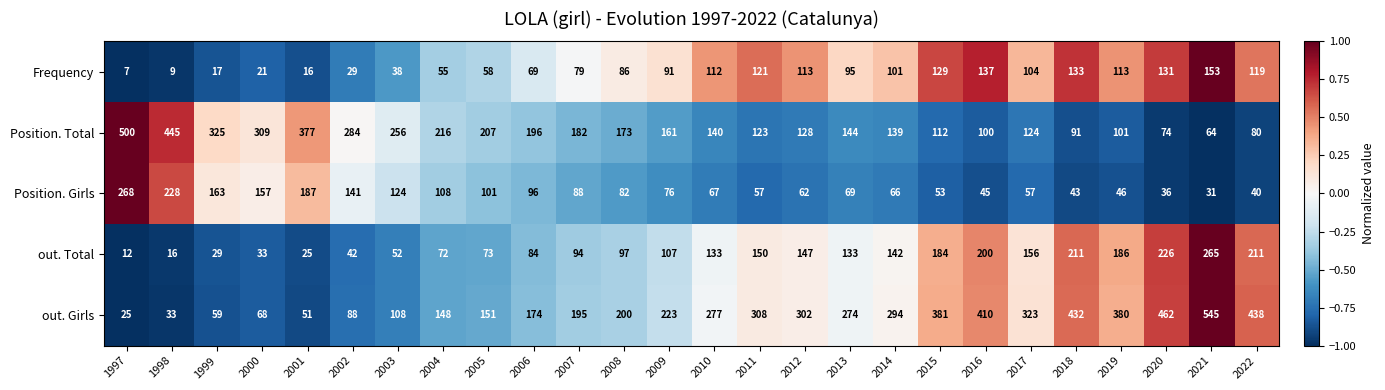

What is the total value across all series at 2008?

638